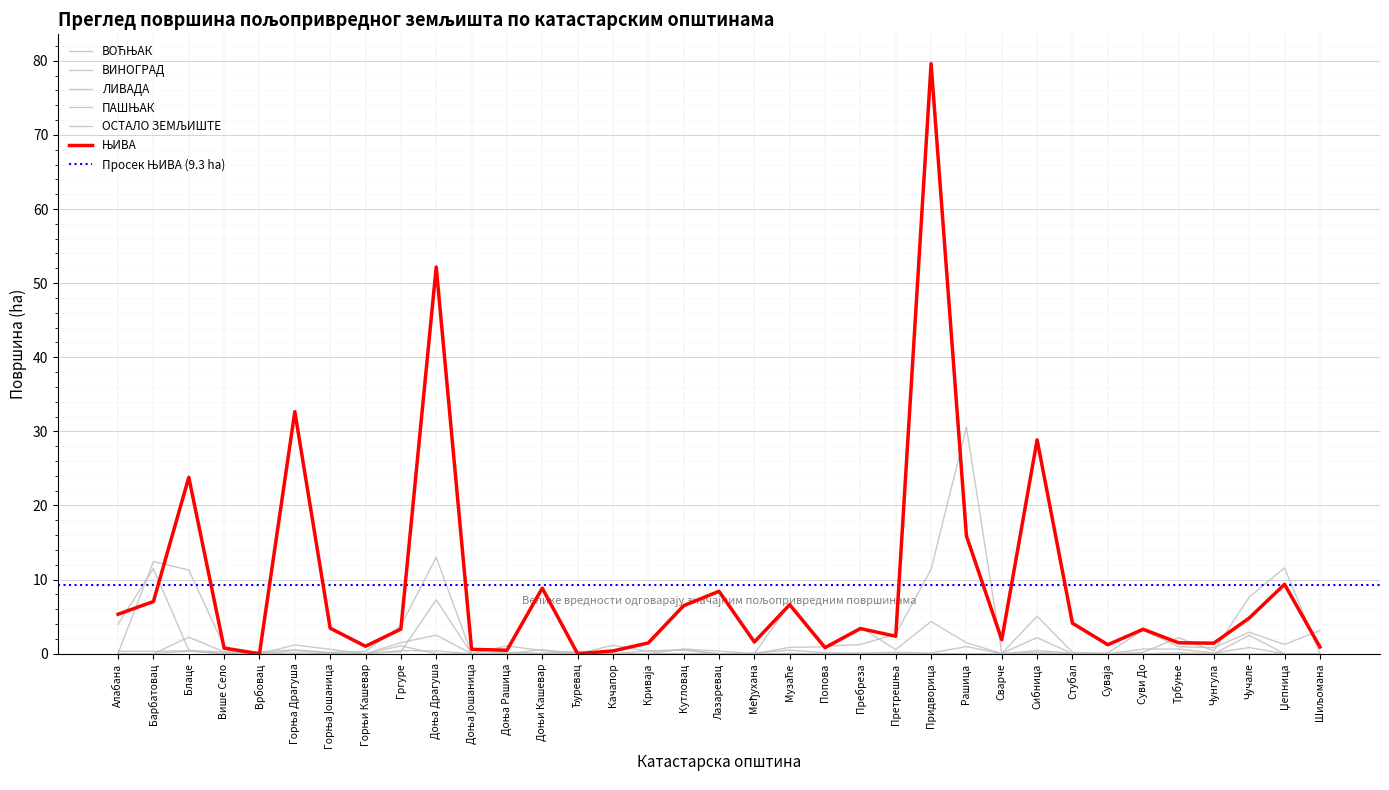

How many intersections are there between ВОЋЊАК and ЊИВА?

12